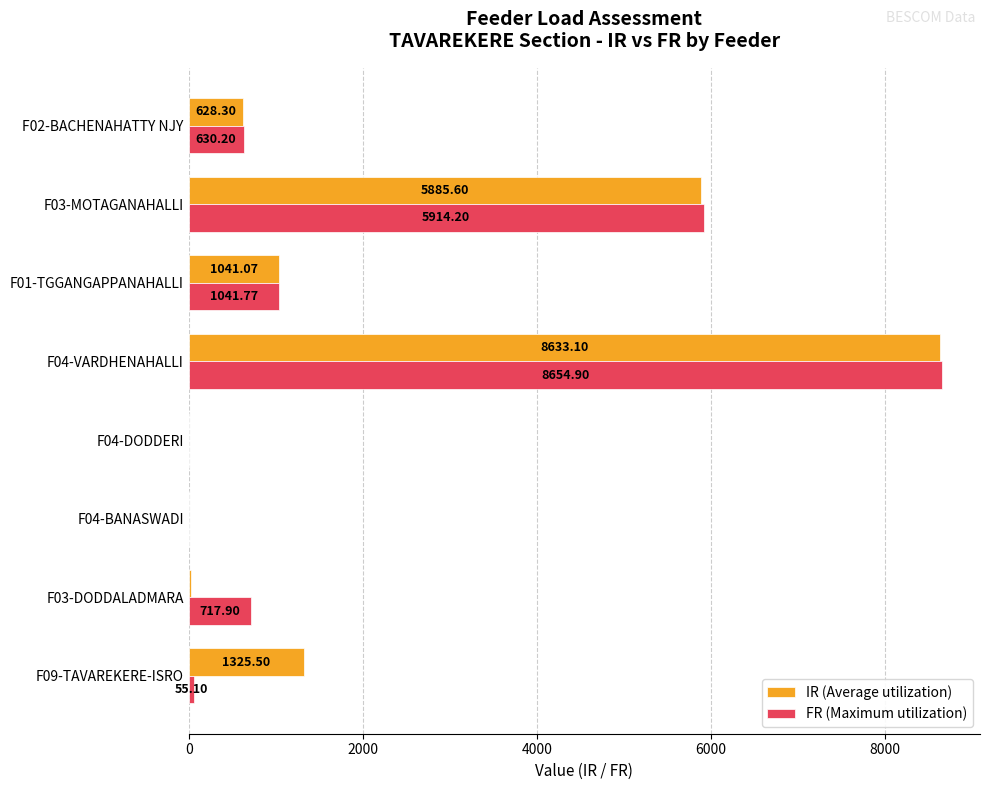

At which category does the chart reach its peak across all series?

F04-VARDHENAHALLI